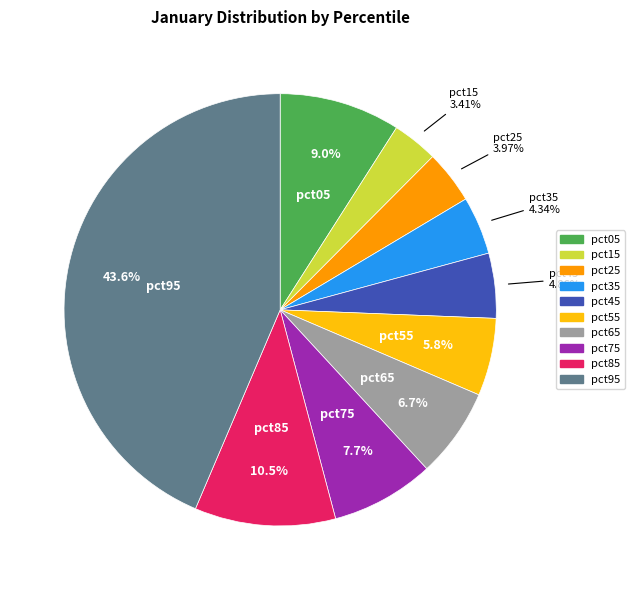

The pct25 slice represents 4% of the pie. True or false?

True